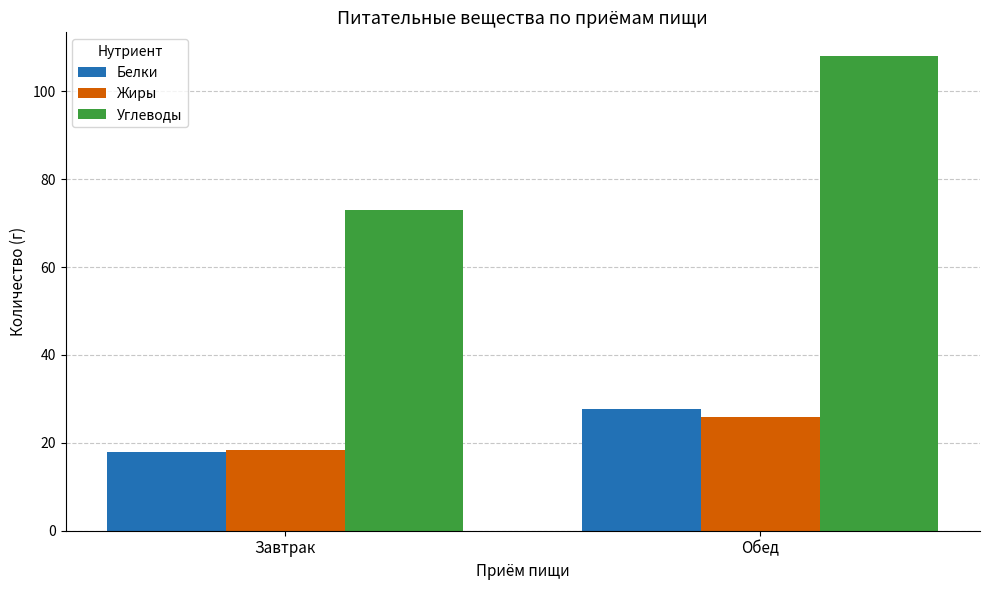

How many categories are shown in the chart?

2